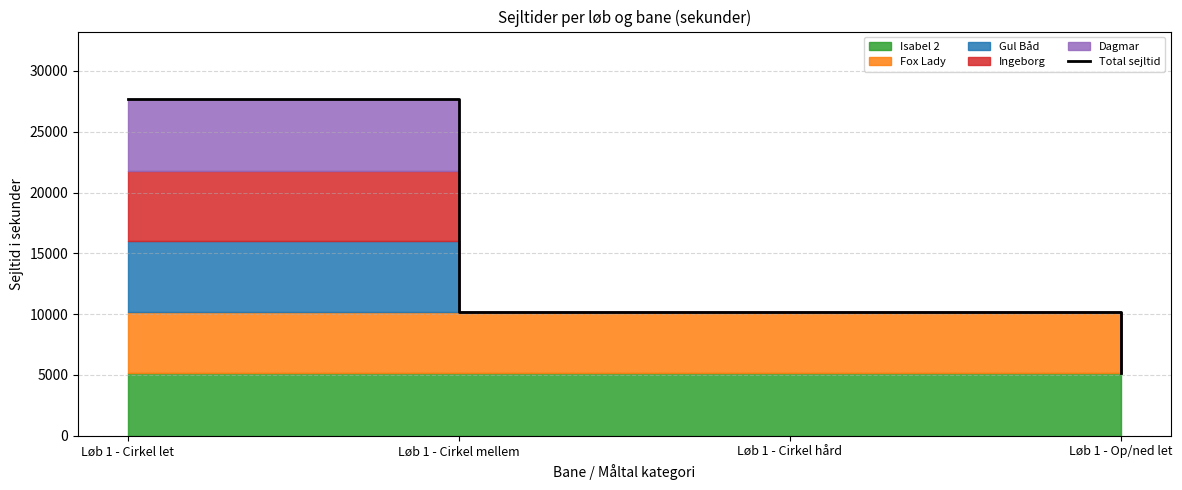

What is the ratio of the value at Løb 1 - Cirkel hård to the value at Løb 1 - Op/ned let?

2.0